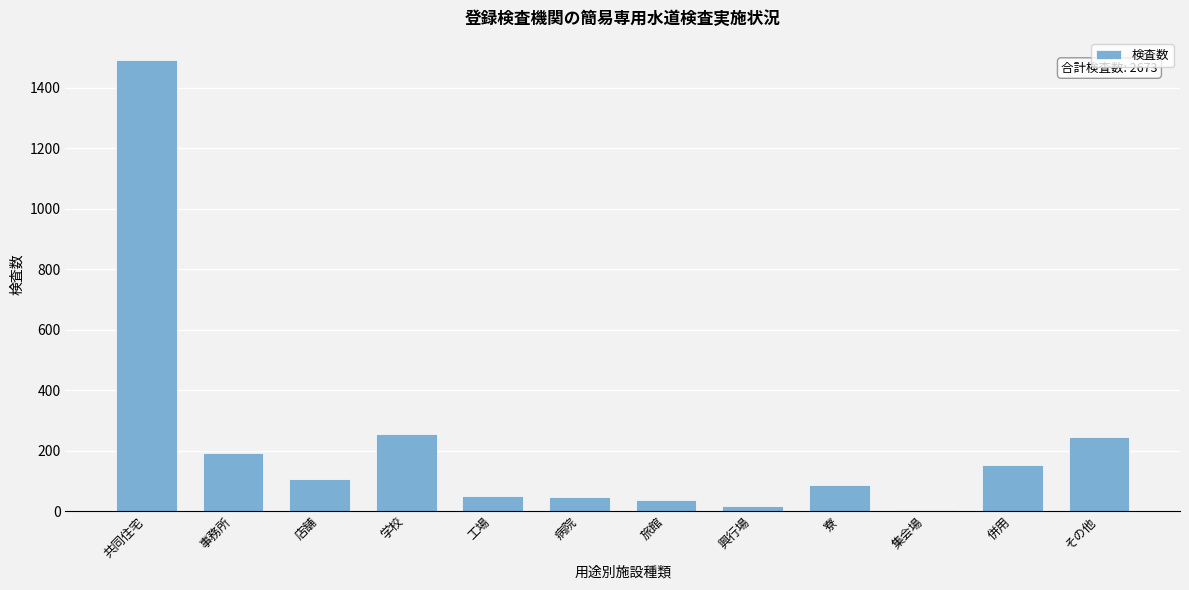

Is it true that the value at その他 is 244?

True